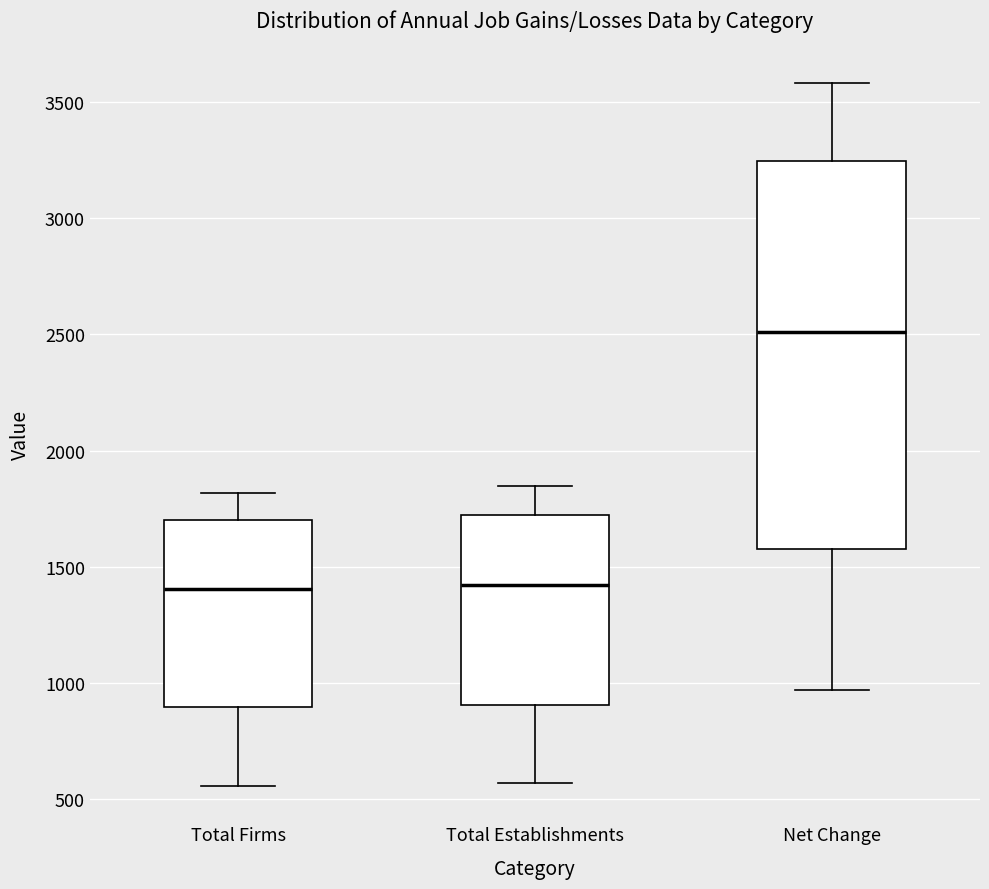

Reading left to right, read every box against the y-axis: the position of its median line, the range the box covers, and the ends of its whiskers. The values are not printed on the chart, so give them approximately, as read against the axis.

Total Firms: median 1400, box 900 to 1700, whiskers 550 to 1800
Total Establishments: median 1400, box 900 to 1700, whiskers 550 to 1850
Net Change: median 2500, box 1600 to 3250, whiskers 950 to 3600